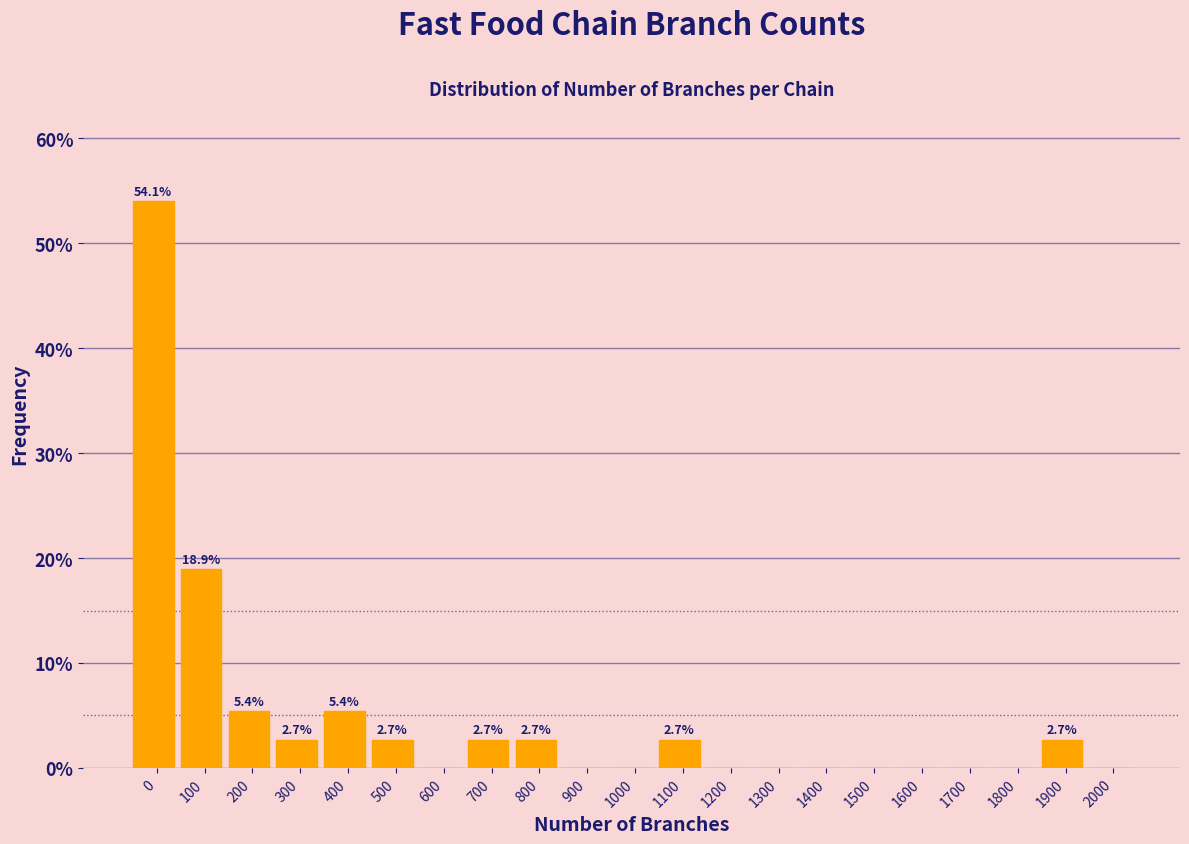

Reading left to right, transcribe all the data shown in this chart.

0=54.1	100=18.9	200=5.4	300=2.7	400=5.4	500=2.7	600=0.0	700=2.7	800=2.7	900=0.0	1000=0.0	1100=2.7	1200=0.0	1300=0.0	1400=0.0	1500=0.0	1600=0.0	1700=0.0	1800=0.0	1900=2.7	2000=0.0